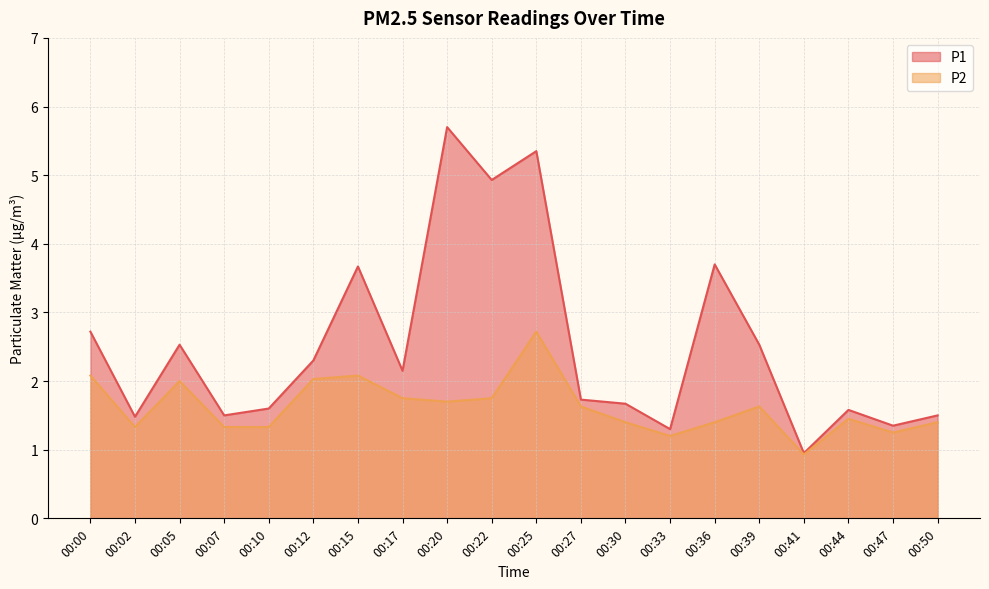

Which category has the lowest value across all series?

00:41